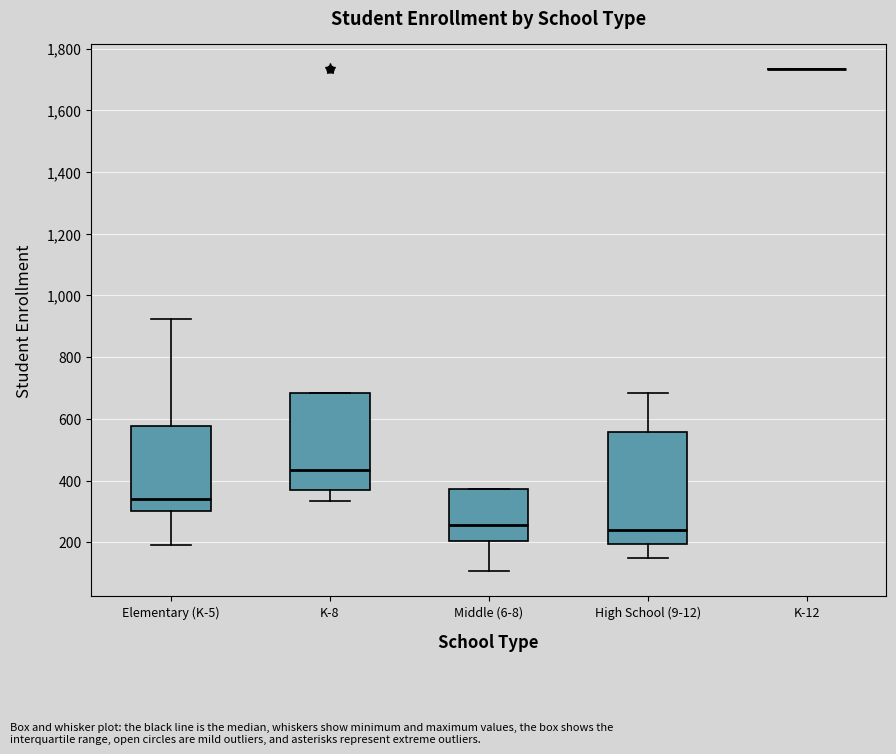

Which box is the tallest, from its lower edge to its upper edge?

High School (9-12)